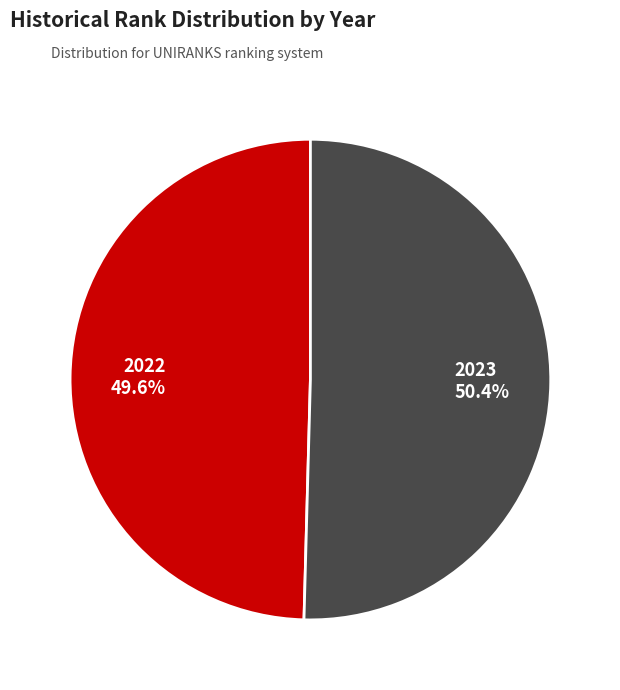

What is the majority slice?

2023